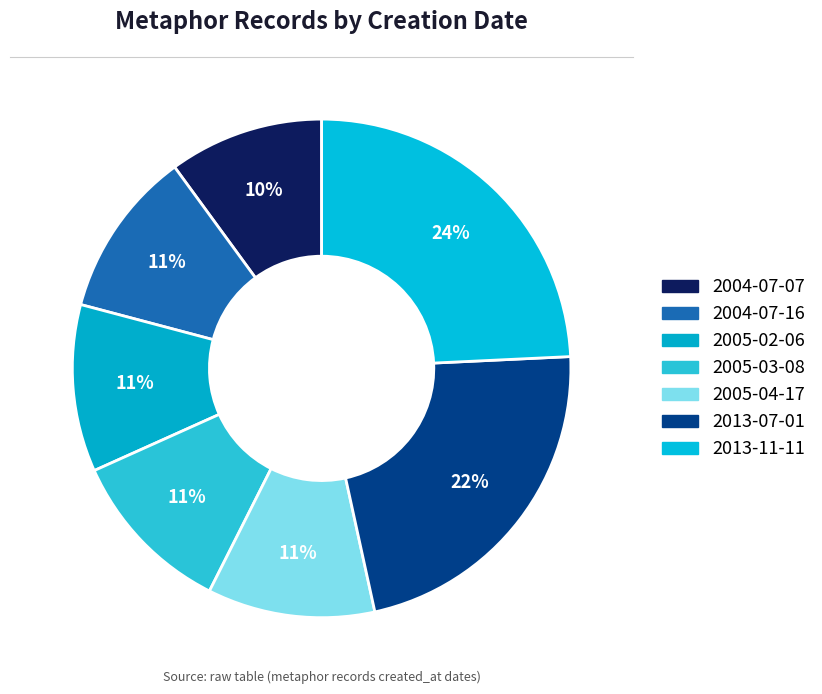

How many slices are in this pie chart?

7